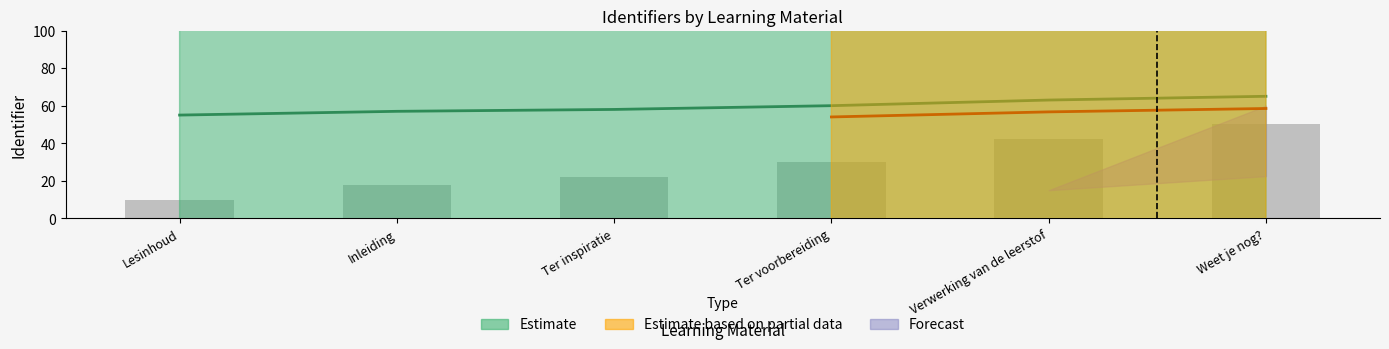

What is the average value of the Estimate series?

60